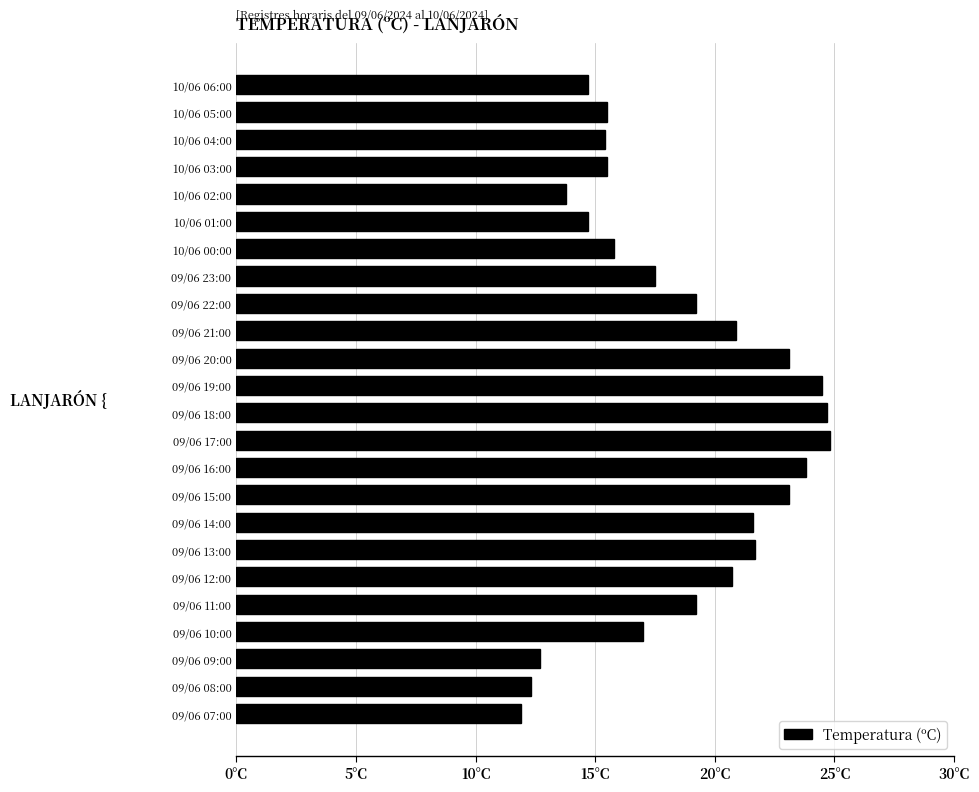

What is the greatest value displayed?

24.8